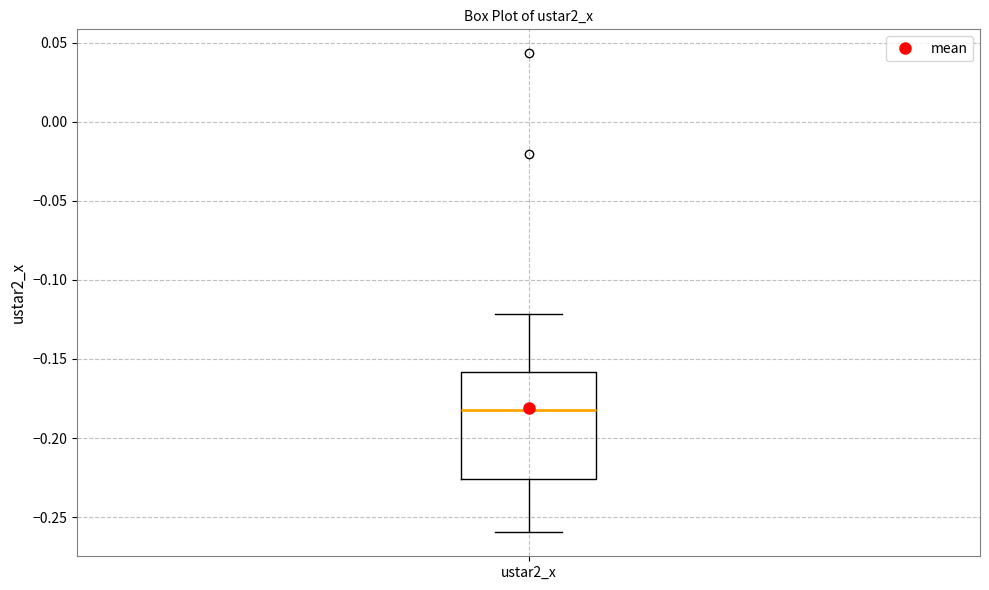

Read this box plot against the y-axis: the position of the median line, the range covered by the box, and the ends of both whiskers. The values are not printed on the chart, so give them approximately, as read against the axis.

median -0.185, box -0.225 to -0.160, whiskers -0.260 to -0.120